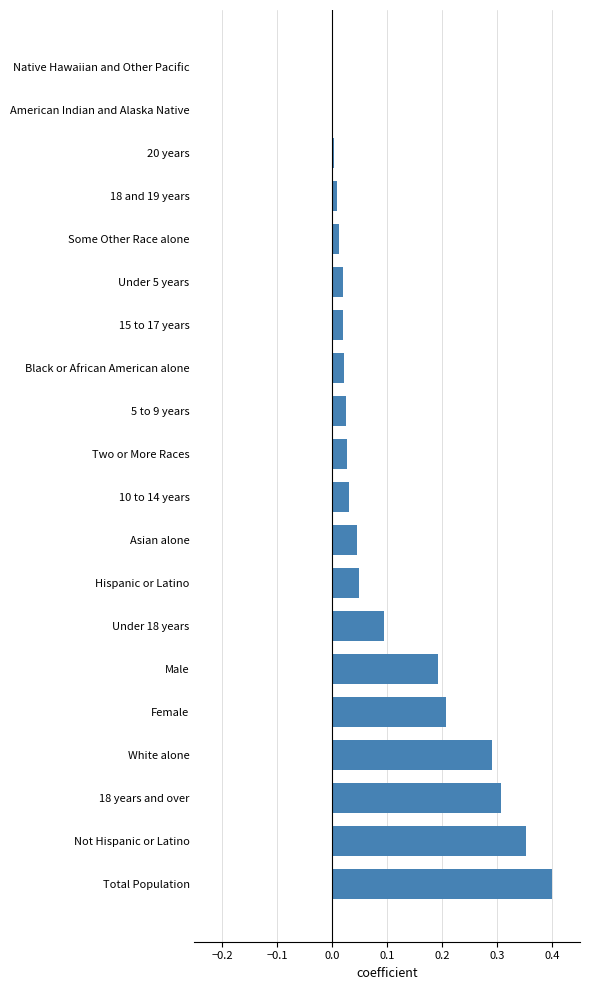

What is the average value?

0.1